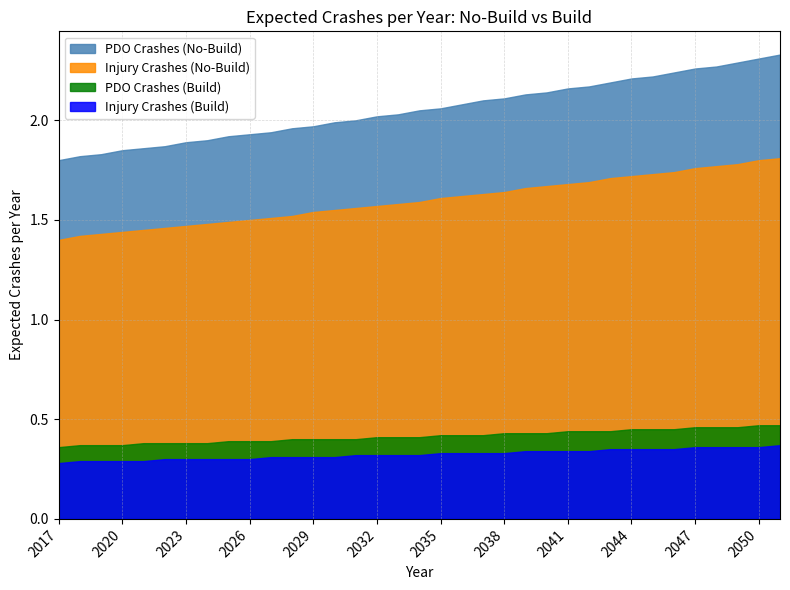

Between 2026 and 2018, which is larger?

2026